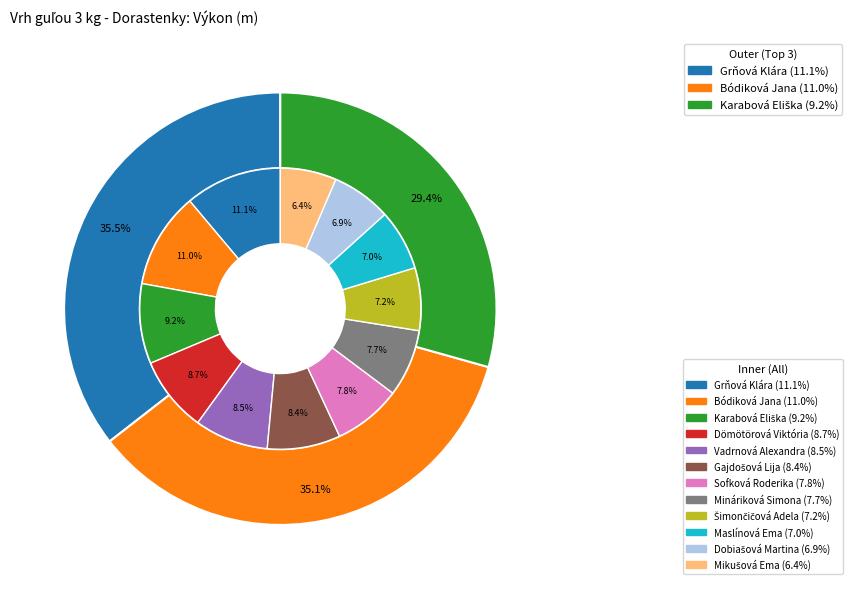

Count the number of slices in the pie.

12